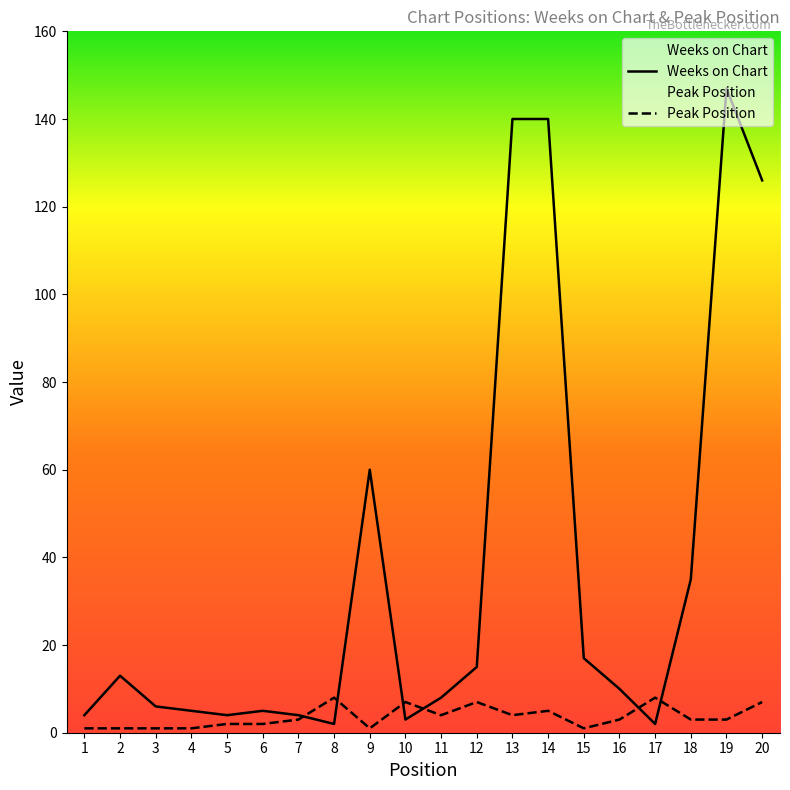

Which series ends up on top after the final intersection of Weeks on Chart and Peak Position?

Weeks on Chart